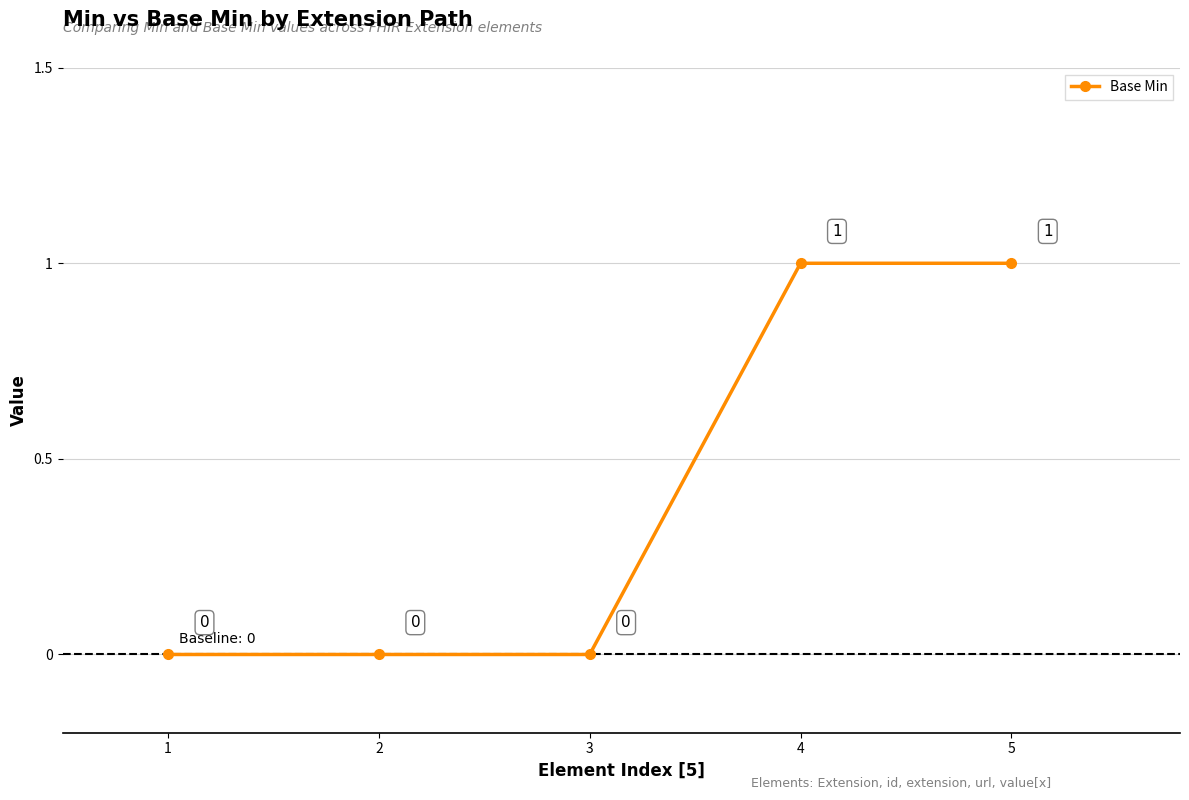

True or false: the data has more than 1 interior local peaks.

False